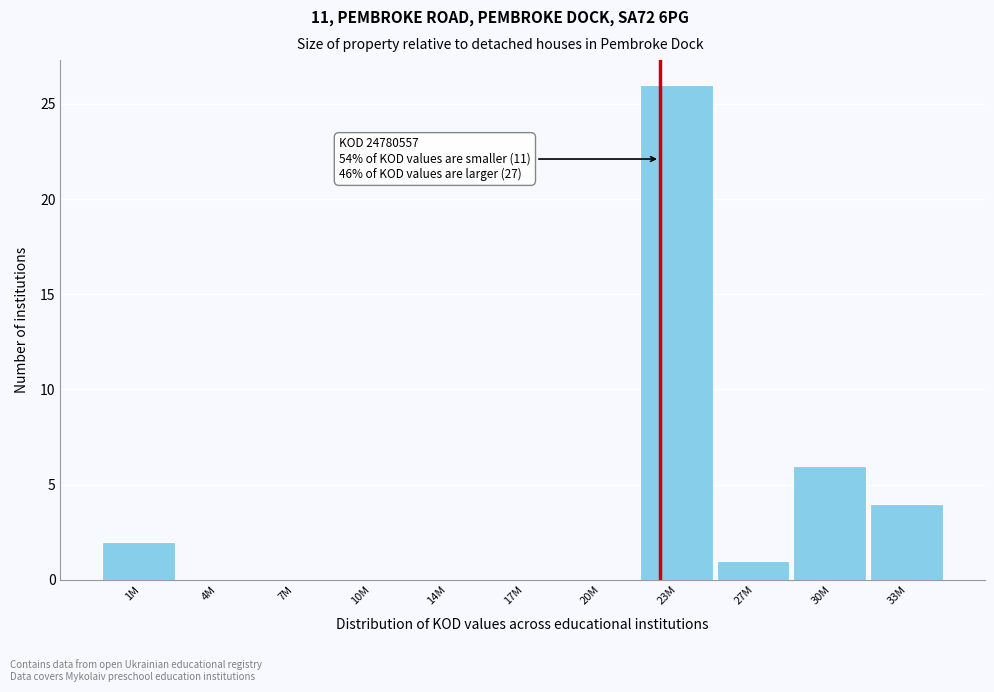

Reading right to left, extract all data points from this chart.

33M=4	30M=6	27M=1	23M=26	20M=0	17M=0	14M=0	10M=0	7M=0	4M=0	1M=2